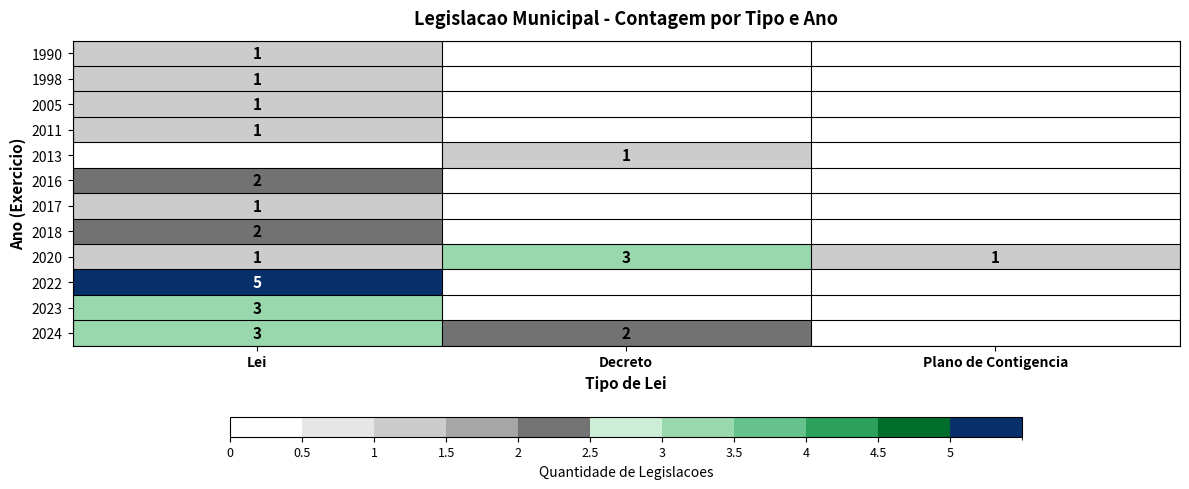

Which category has the lowest value across all series?

Decreto